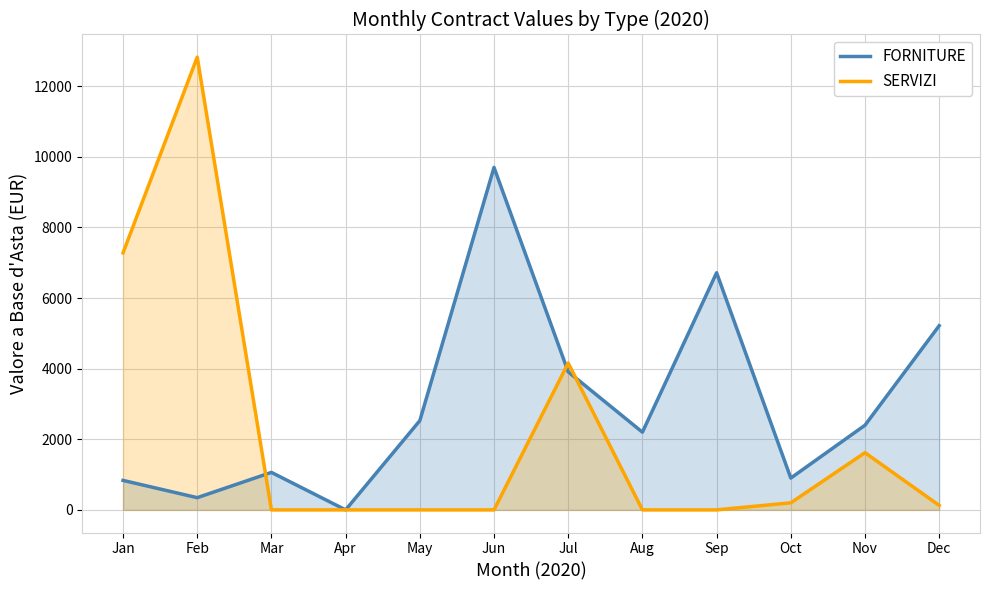

Which series has the widest spread of values?

SERVIZI